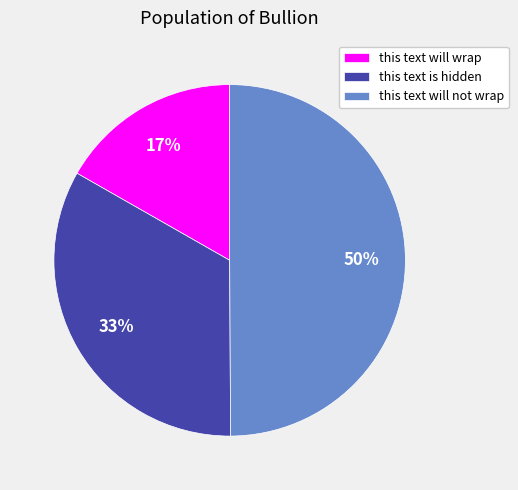

Rank the categories by value from lowest to highest.

this text will wrap, this text is hidden, this text will not wrap